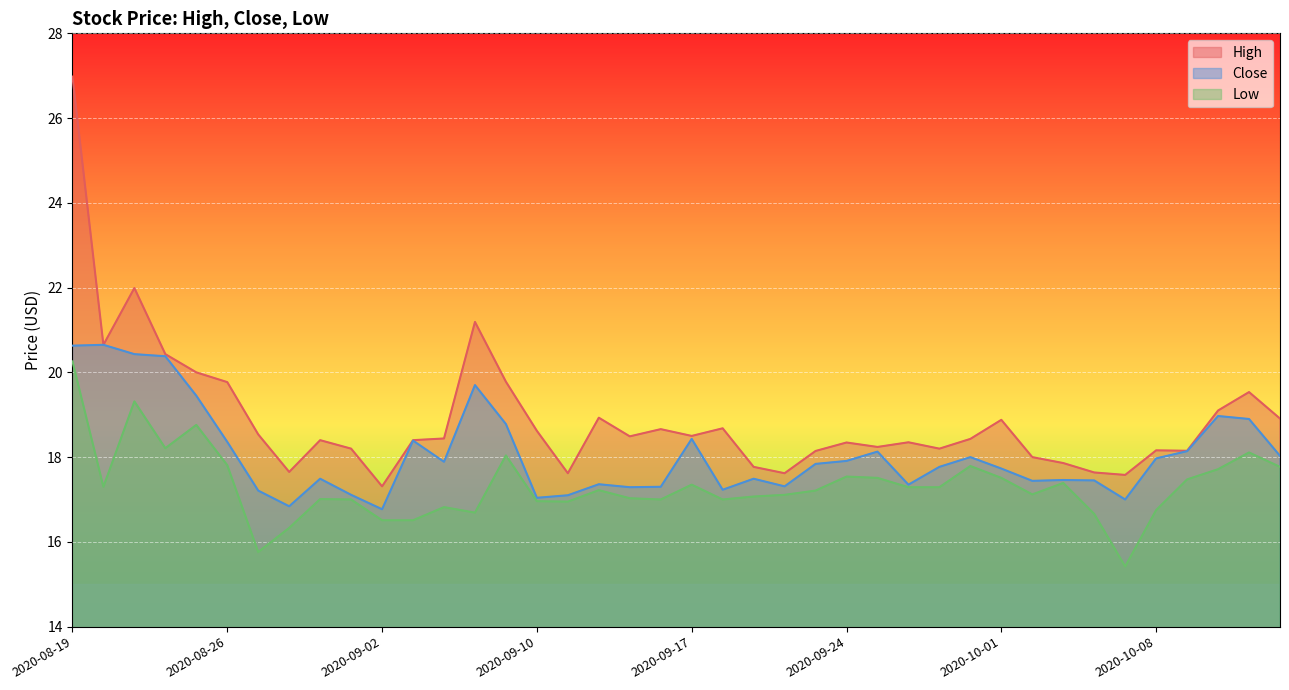

What is the sum of all High values?

756.1